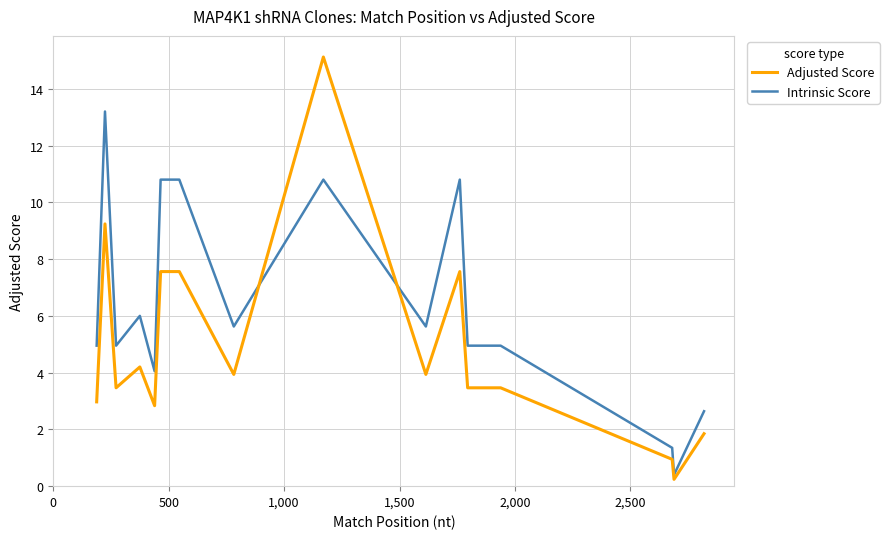

Which series has the widest spread of values?

Adjusted Score